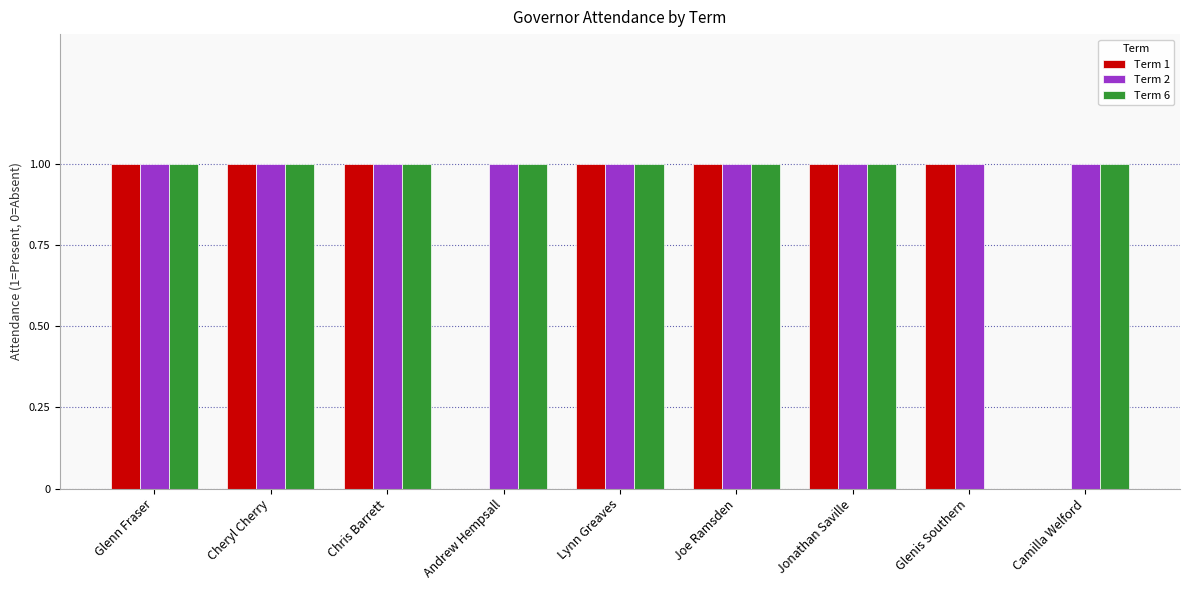

The value of Term 2 at Lynn Greaves is 1. True or false?

True